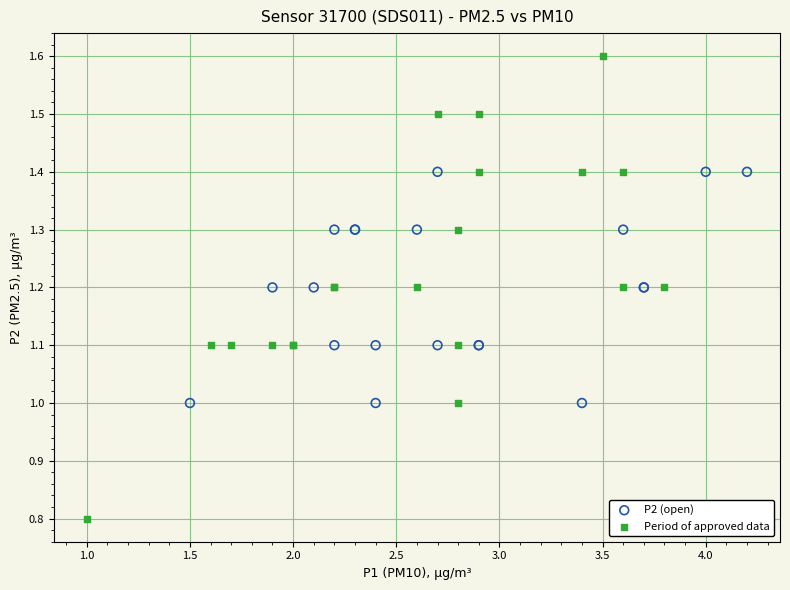

Which series reaches the minimum Y coordinate?

Period of approved data